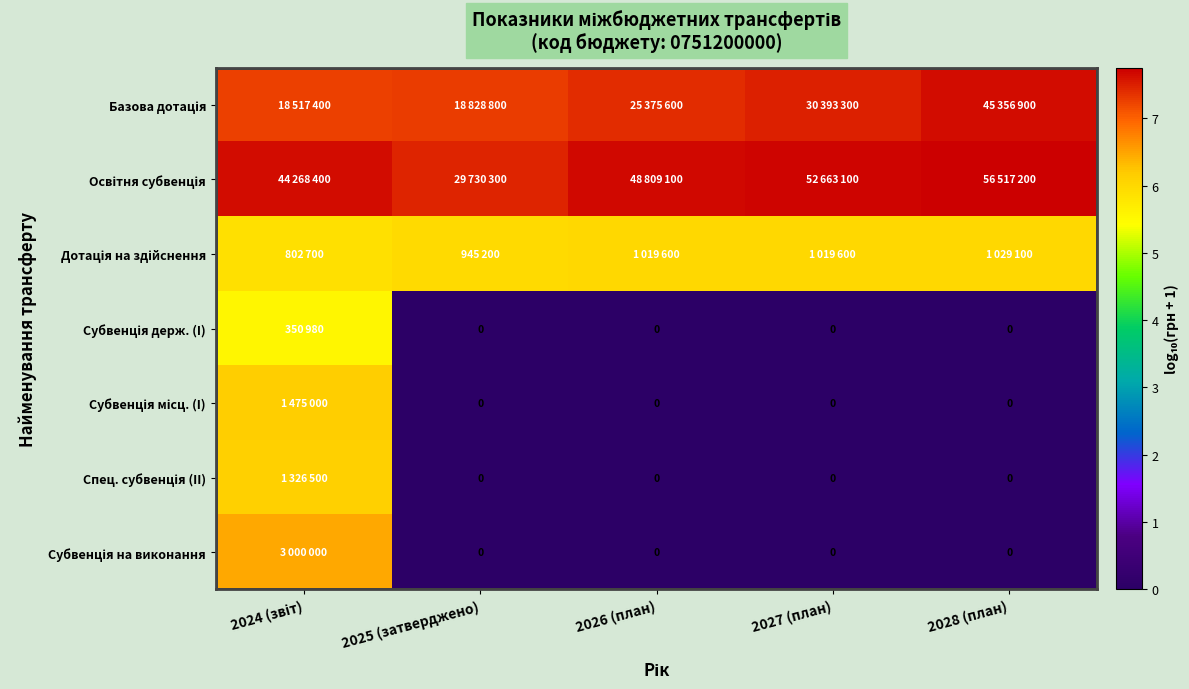

Which series has the largest total across all categories?

Освітня субвенція